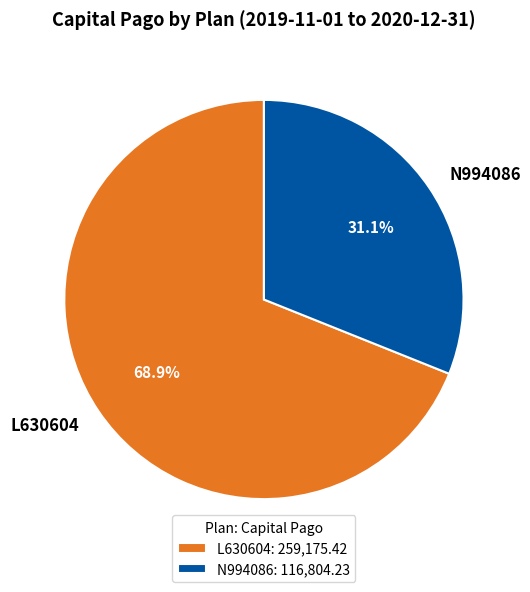

What is the ratio of the value at L630604 to the value at N994086?

2.2